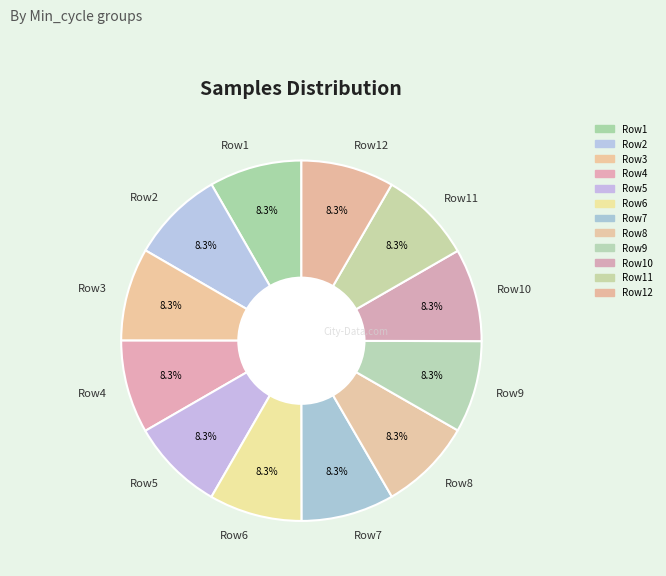

Is there any slice that represents more than half of the pie?

No